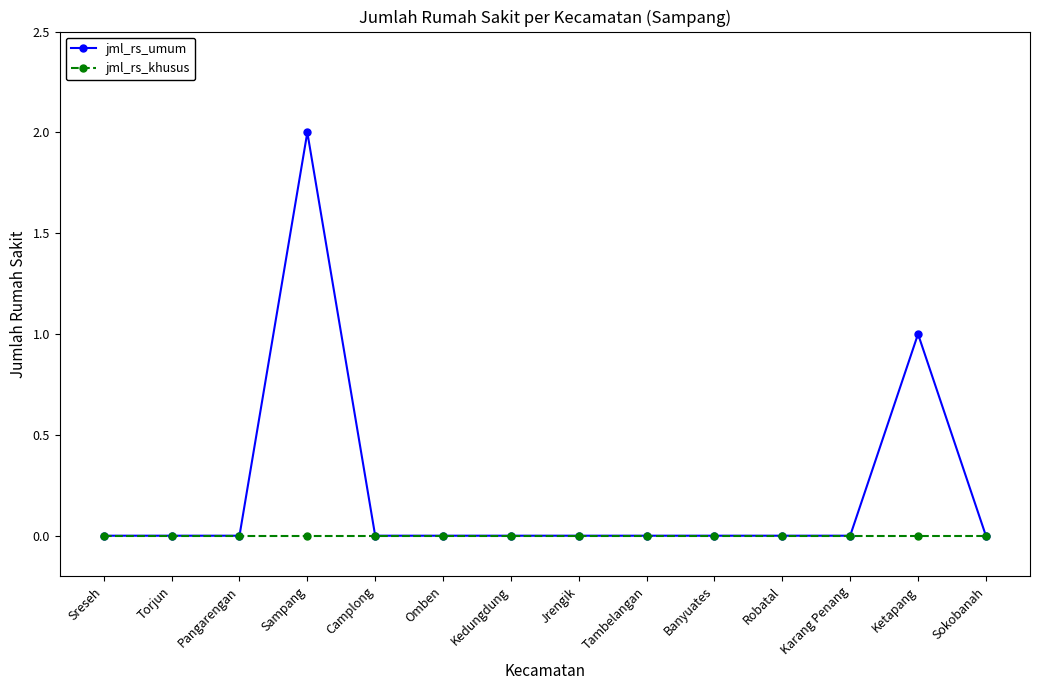

Reading left to right, list all the values displayed in this chart.

jml_rs_umum: Sreseh=0	Torjun=0	Pangarengan=0	Sampang=2	Camplong=0	Omben=0	Kedungdung=0	Jrengik=0	Tambelangan=0	Banyuates=0	Robatal=0	Karang Penang=0	Ketapang=1	Sokobanah=0
jml_rs_khusus: Sreseh=0	Torjun=0	Pangarengan=0	Sampang=0	Camplong=0	Omben=0	Kedungdung=0	Jrengik=0	Tambelangan=0	Banyuates=0	Robatal=0	Karang Penang=0	Ketapang=0	Sokobanah=0